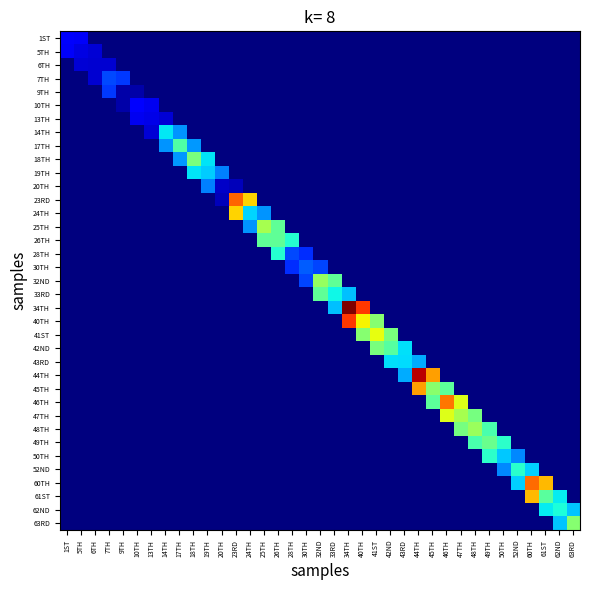

At 45TH, list the series in order from largest to smallest.

44TH, 45TH, 46TH, 1ST, 5TH, 6TH, 7TH, 9TH, 10TH, 13TH, 14TH, 17TH, 18TH, 19TH, 20TH, 23RD, 24TH, 25TH, 26TH, 28TH, 30TH, 32ND, 33RD, 34TH, 40TH, 41ST, 42ND, 43RD, 47TH, 48TH, 49TH, 50TH, 52ND, 60TH, 61ST, 62ND, 63RD